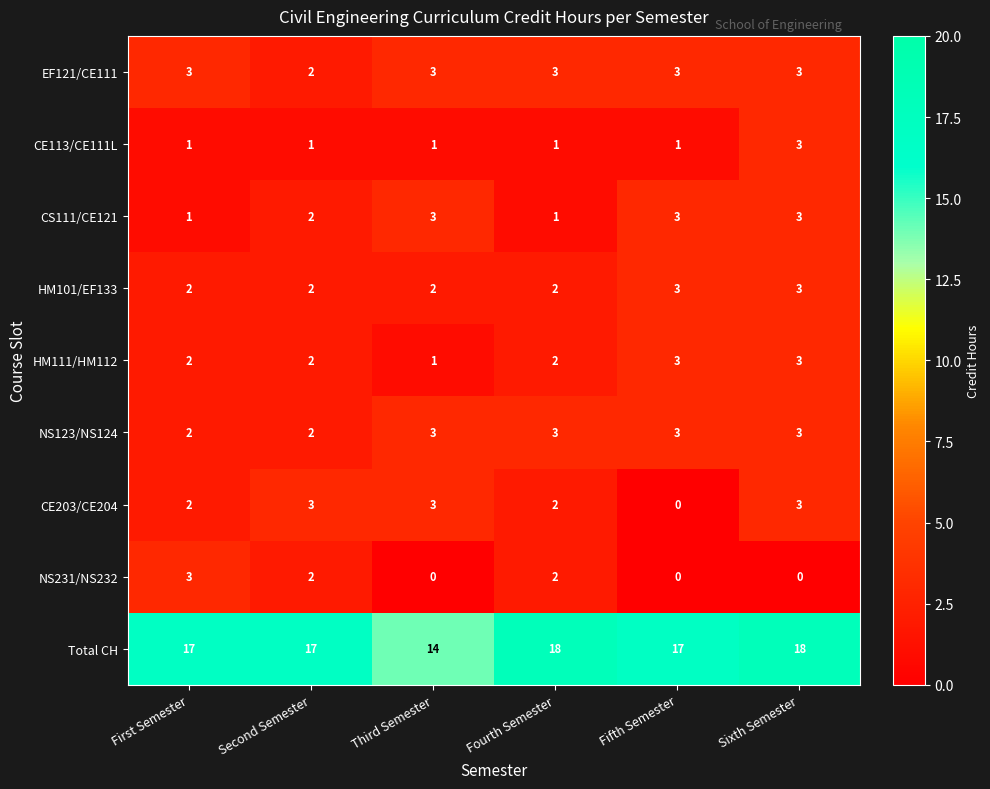

How many data points does each series have?

6